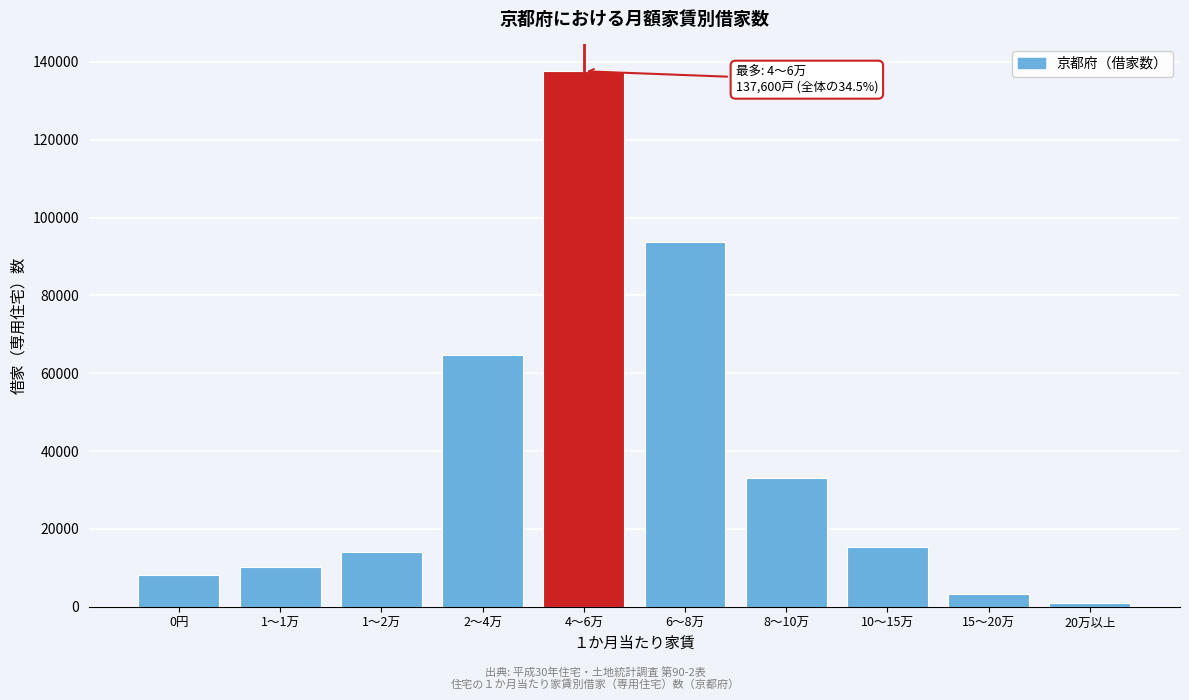

Reading left to right, what are all the values shown in this chart?

0円=8200	1～1万=10200	1～2万=14100	2～4万=64800	4～6万=137600	6～8万=93600	8～10万=33200	10～15万=15400	15～20万=3200	20万以上=1000